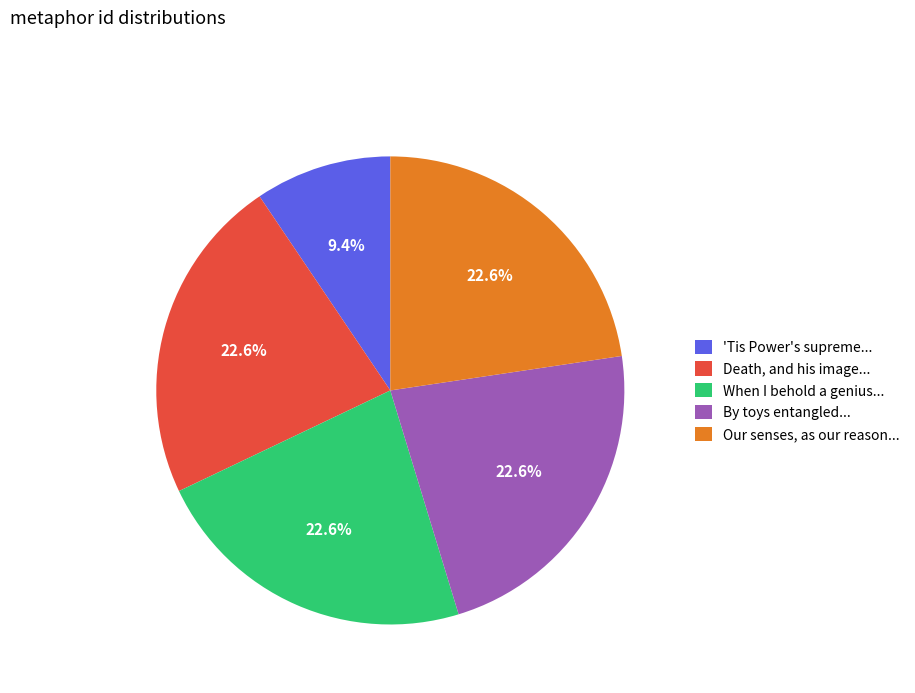

Count the number of slices in the pie.

5